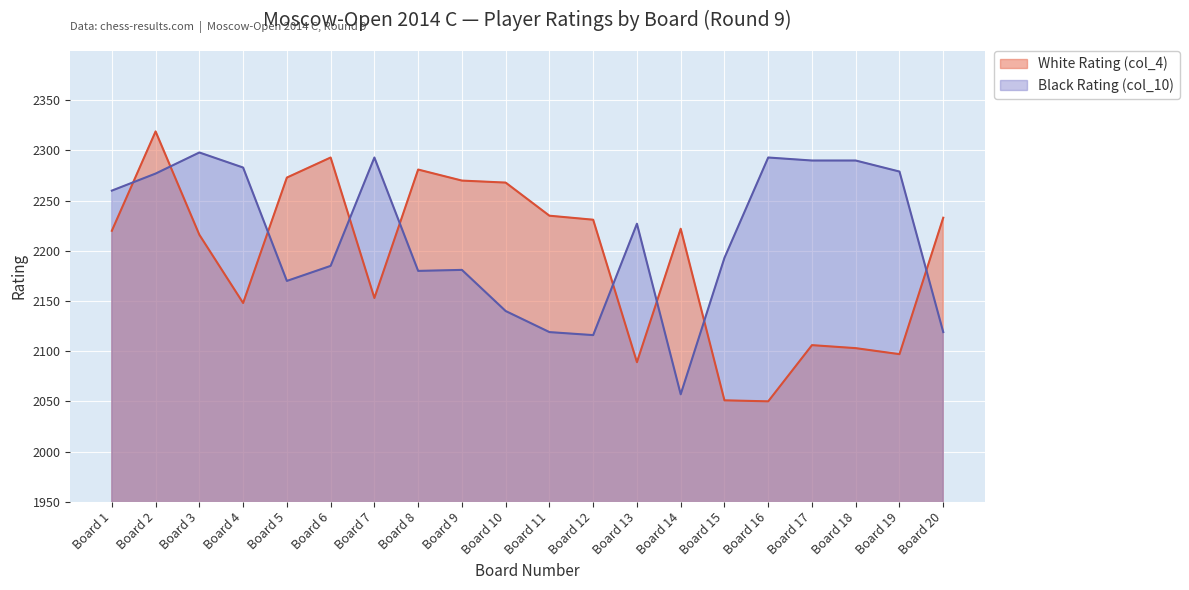

In White Rating (col_4), how many points are lower than both neighbors (excluding endpoints)?

5